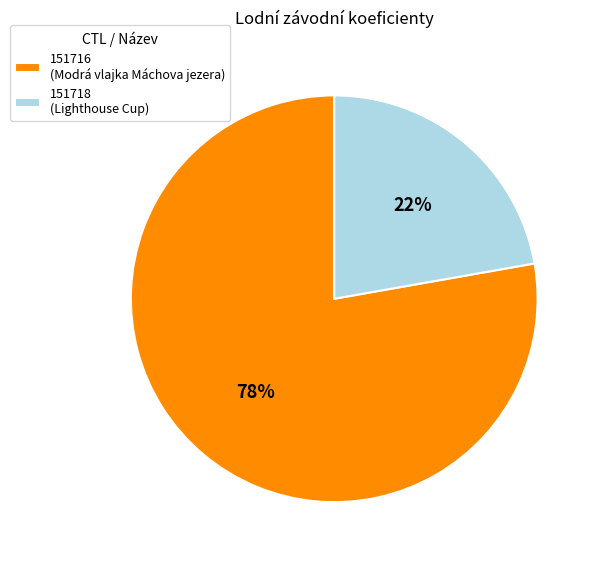

What percentage is the 151718 (Lighthouse Cup) slice, to the nearest percent?

22%